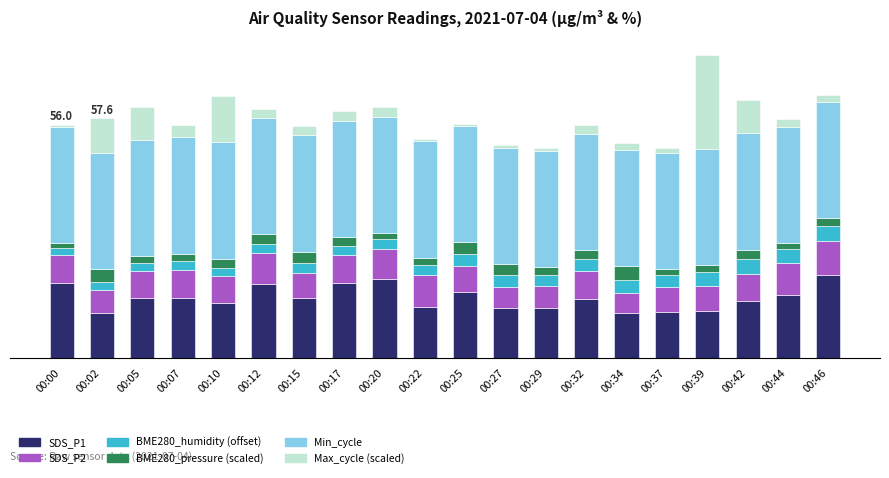

At 00:02, list the series in order from smallest to largest.

BME280_humidity (offset), BME280_pressure (scaled), SDS_P2, Max_cycle (scaled), SDS_P1, Min_cycle